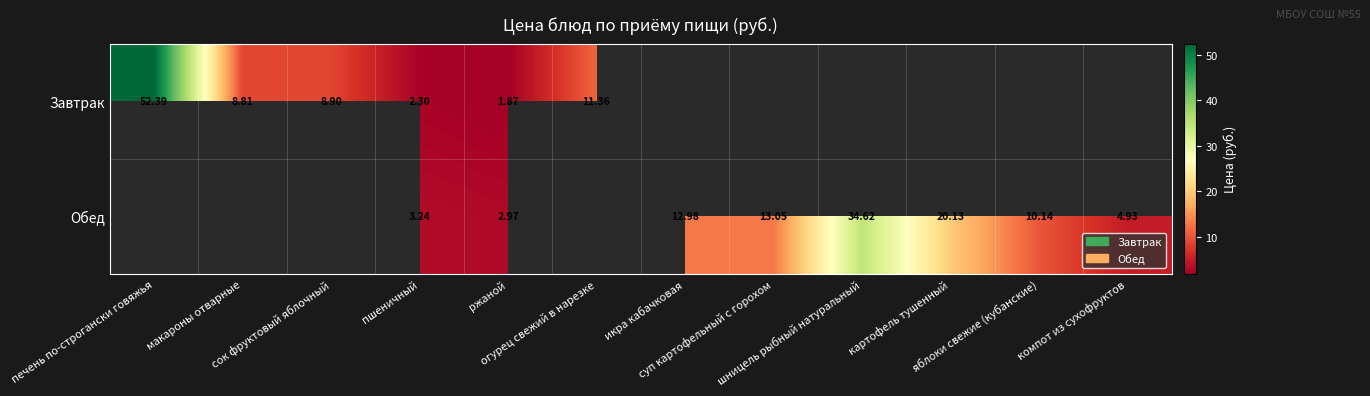

What is the highest value of the Завтрак series?

52.4